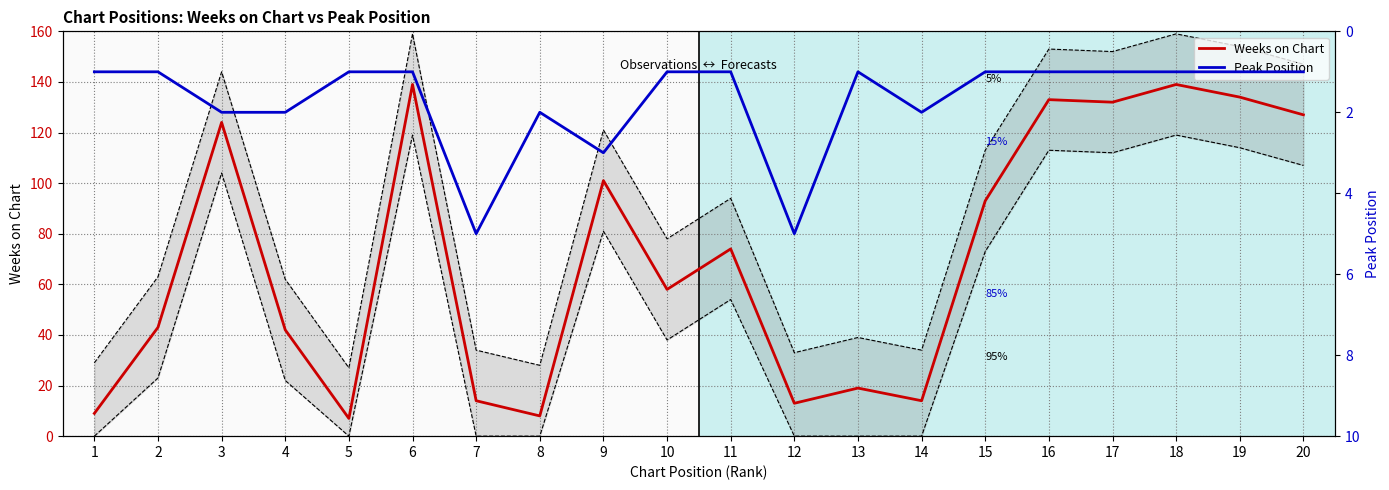

At which category does the chart reach its minimum across all series?

1